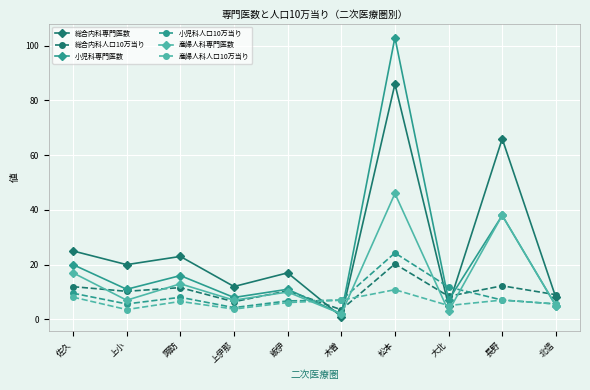

Where do 総合内科専門医数 and 小児科人口10万当り first cross each other?

飯伊 and 木曽